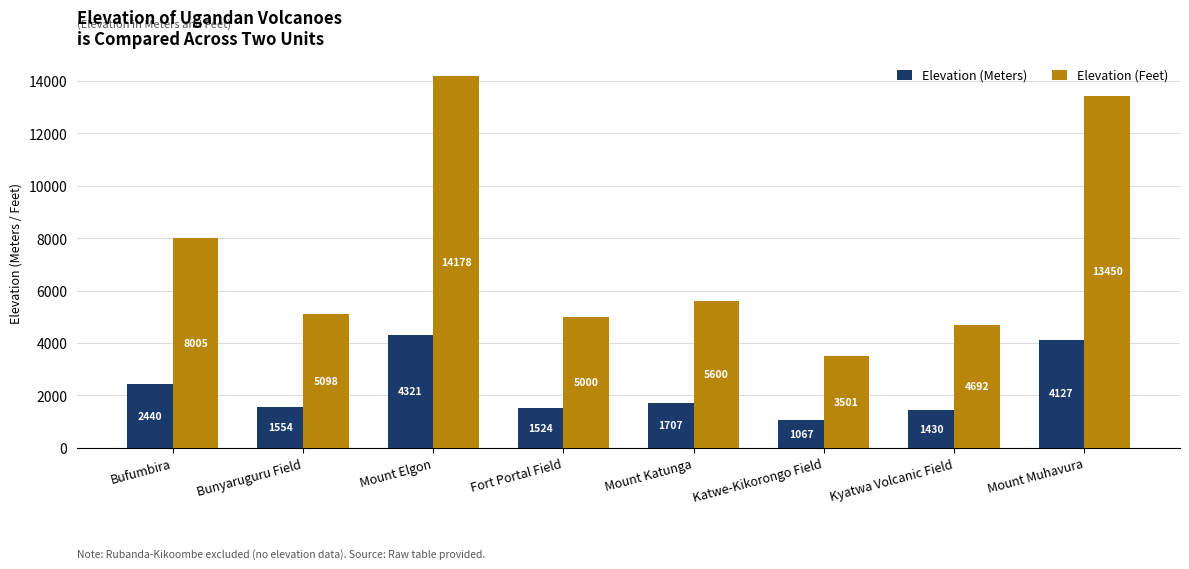

Reading left to right, transcribe all the data shown in this chart.

Elevation (Meters): Bufumbira=2440	Bunyaruguru Field=1554	Mount Elgon=4321	Fort Portal Field=1524	Mount Katunga=1707	Katwe-Kikorongo Field=1067	Kyatwa Volcanic Field=1430	Mount Muhavura=4127
Elevation (Feet): Bufumbira=8005	Bunyaruguru Field=5098	Mount Elgon=14178	Fort Portal Field=5000	Mount Katunga=5600	Katwe-Kikorongo Field=3501	Kyatwa Volcanic Field=4692	Mount Muhavura=13450